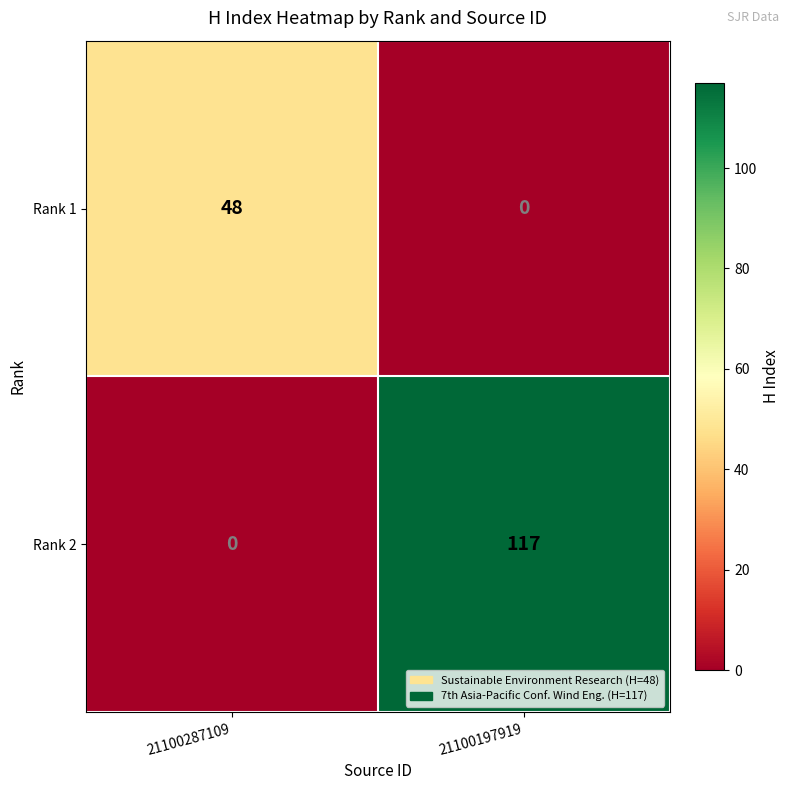

At which category does the chart reach its peak across all series?

21100197919